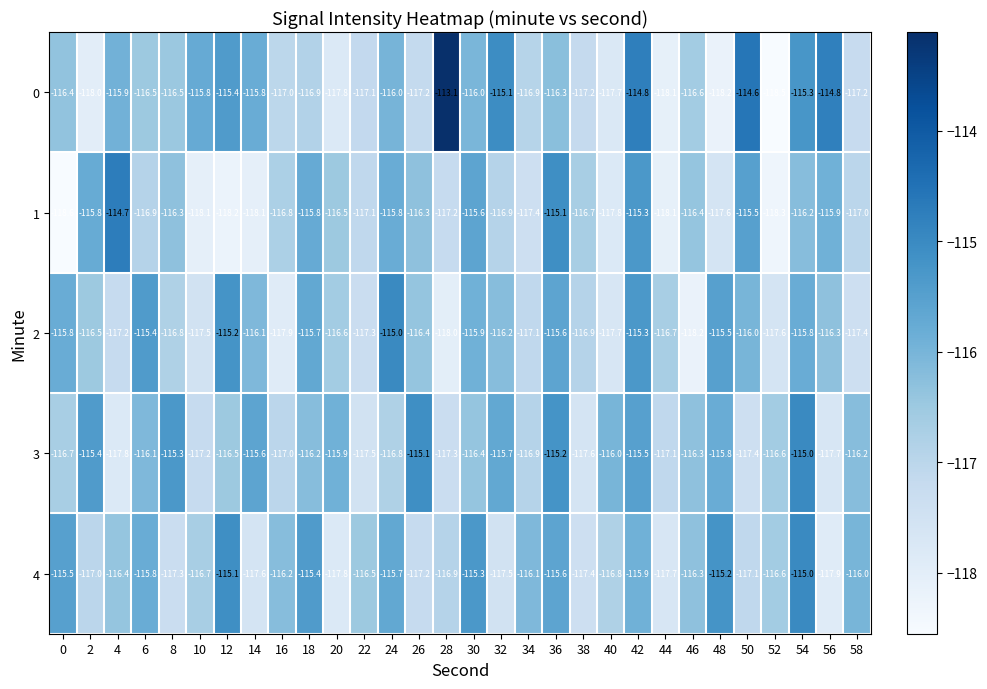

At 28, list the series in order from smallest to largest.

2, 3, 1, 4, 0